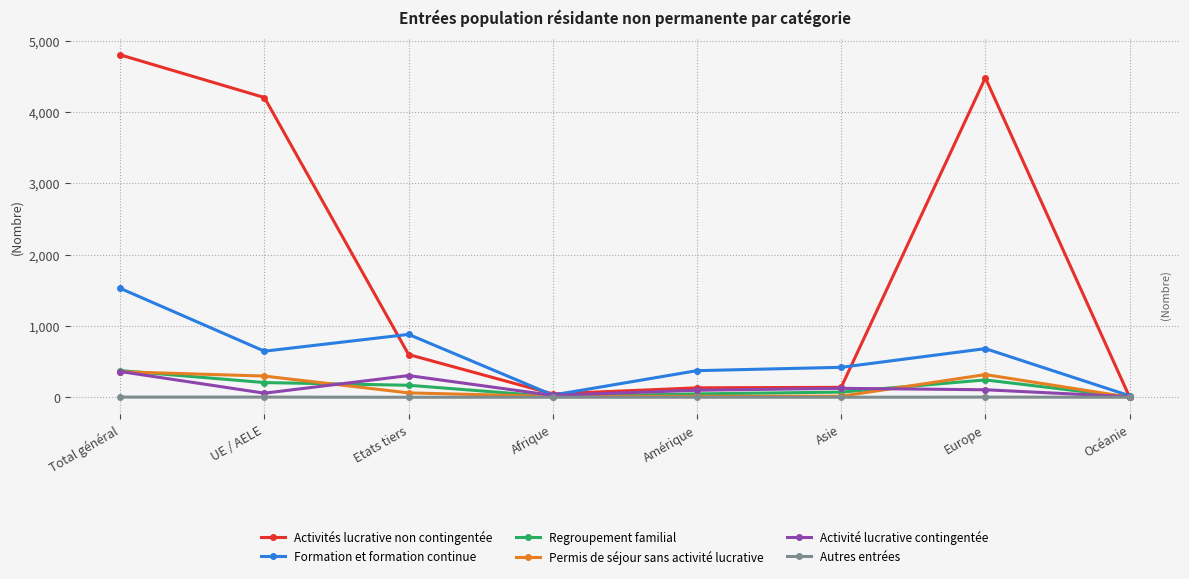

What is the average value of the Activité lucrative contingentée series?

135